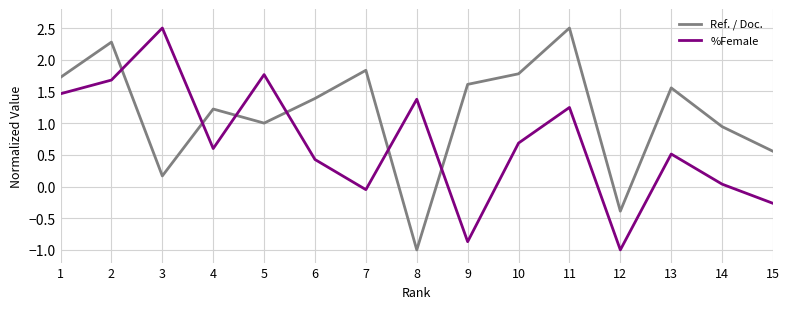

Between 1 and 6, which series saw the biggest shift?

%Female